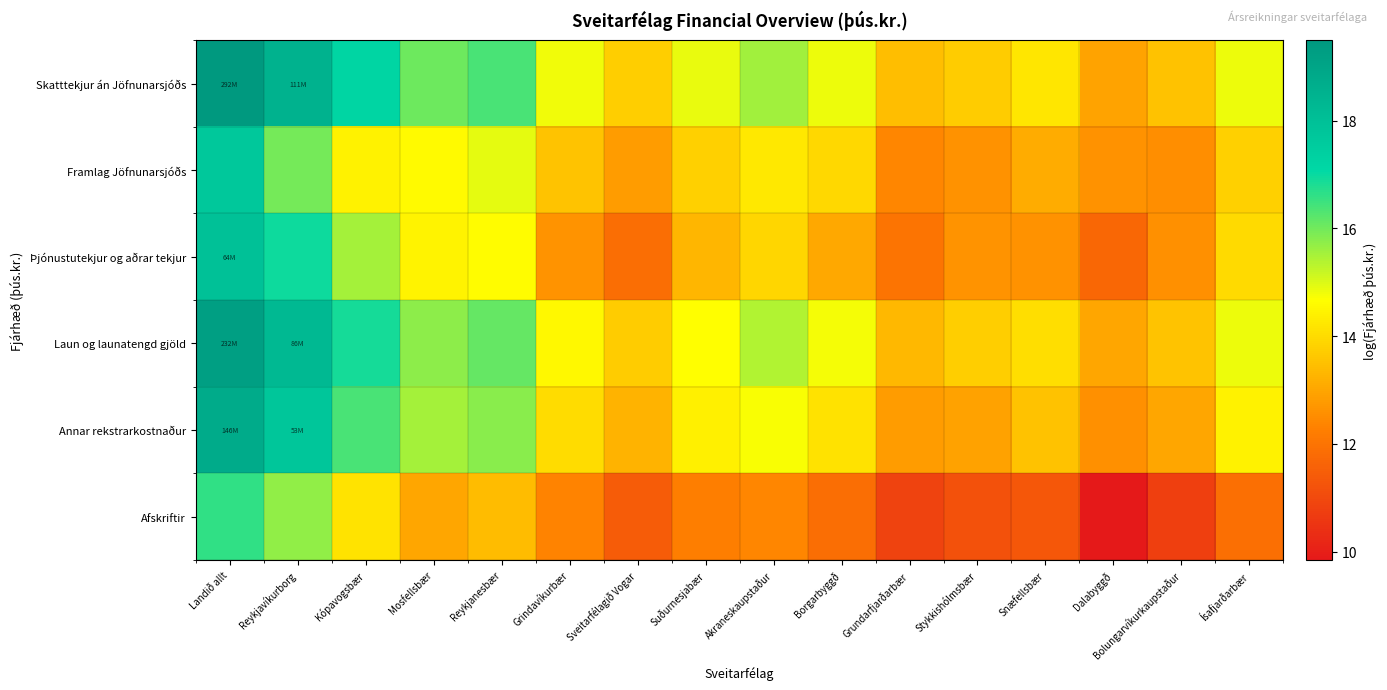

At which category does the chart reach its minimum across all series?

Dalabyggð